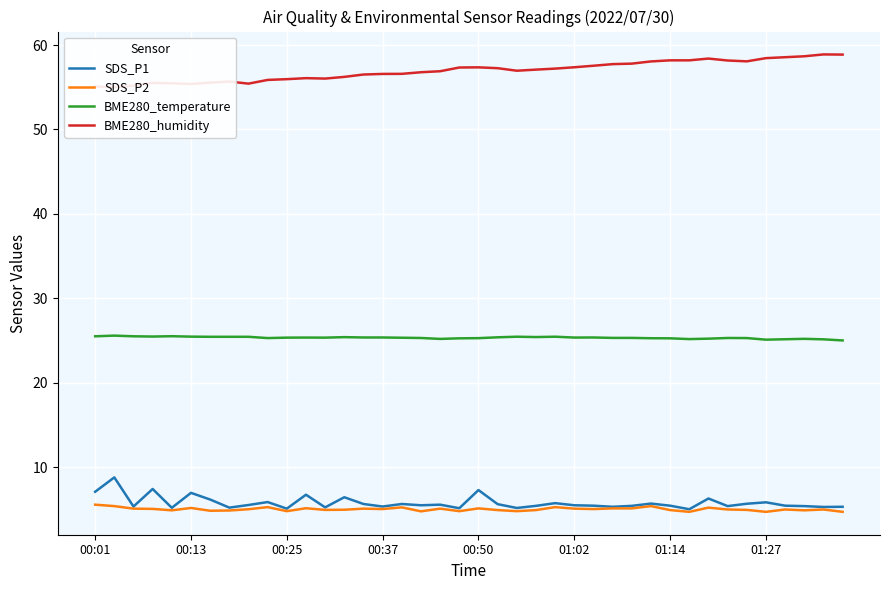

True or false: SDS_P2 and BME280_temperature intersect in this chart.

False